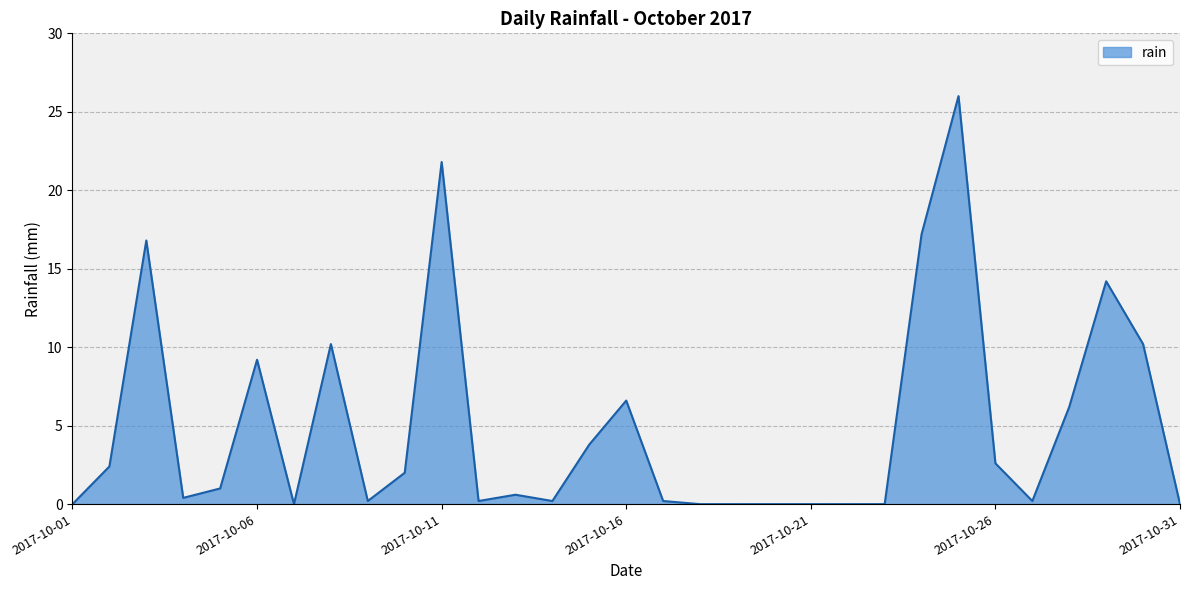

Does the chart display data point markers on the line(s)?

No